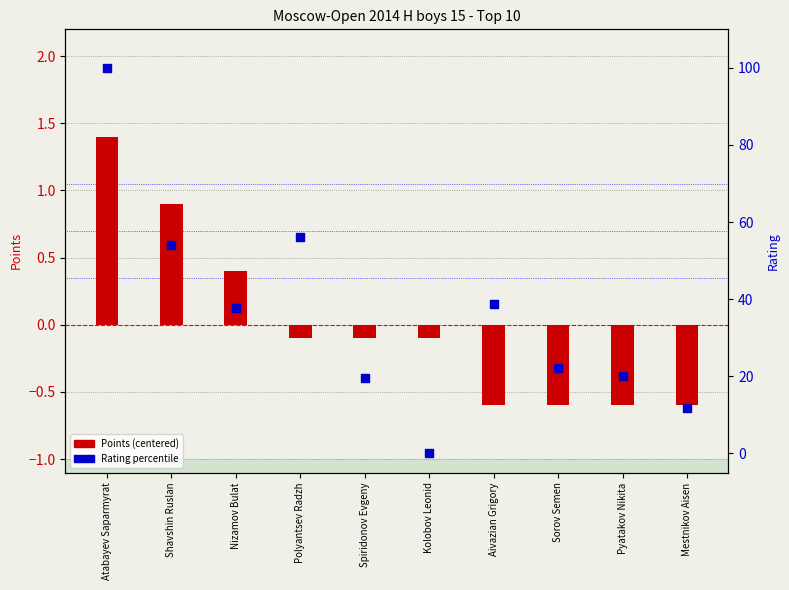

Which series has the largest total across all categories?

Rating percentile